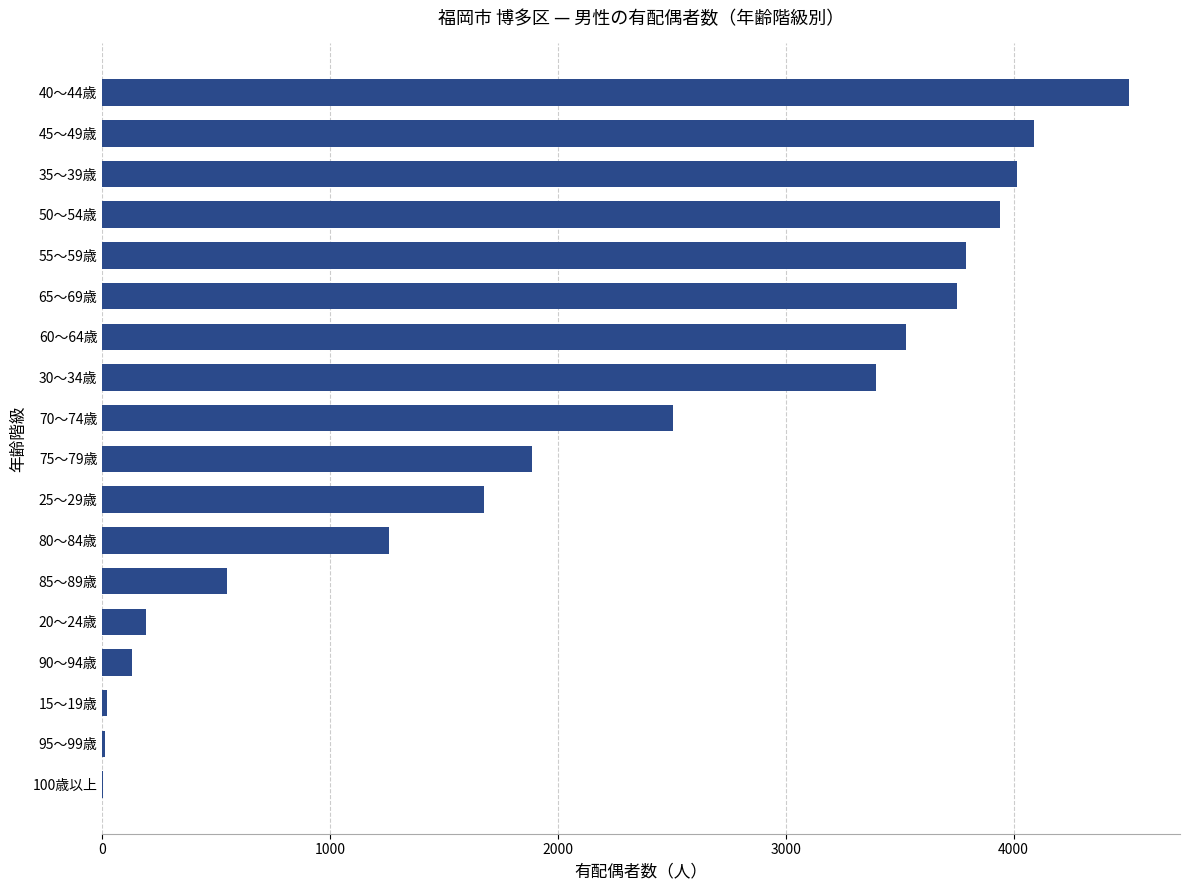

At which category does the chart reach its peak across all series?

40～44歳